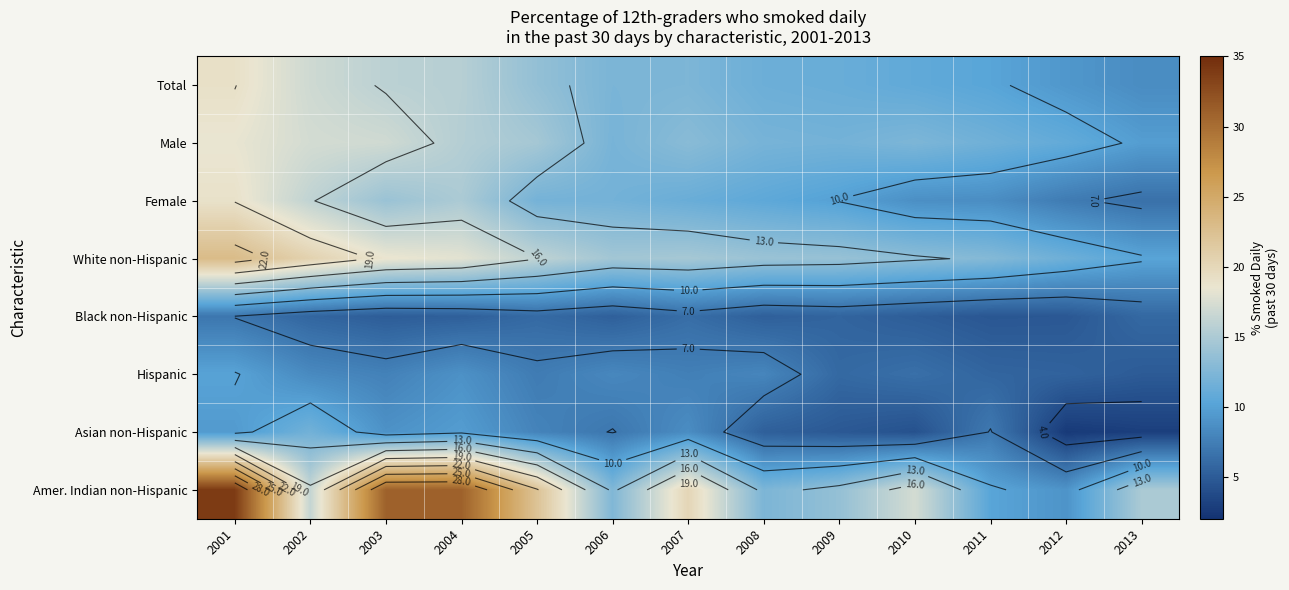

At how many categories does at least one series exceed 23?

3